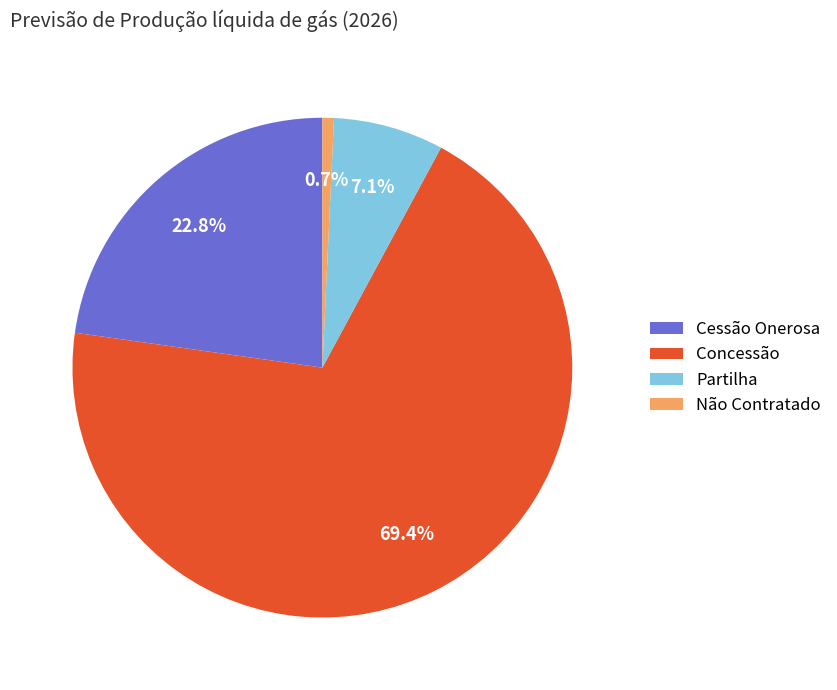

Which category accounts for the majority?

Concessão